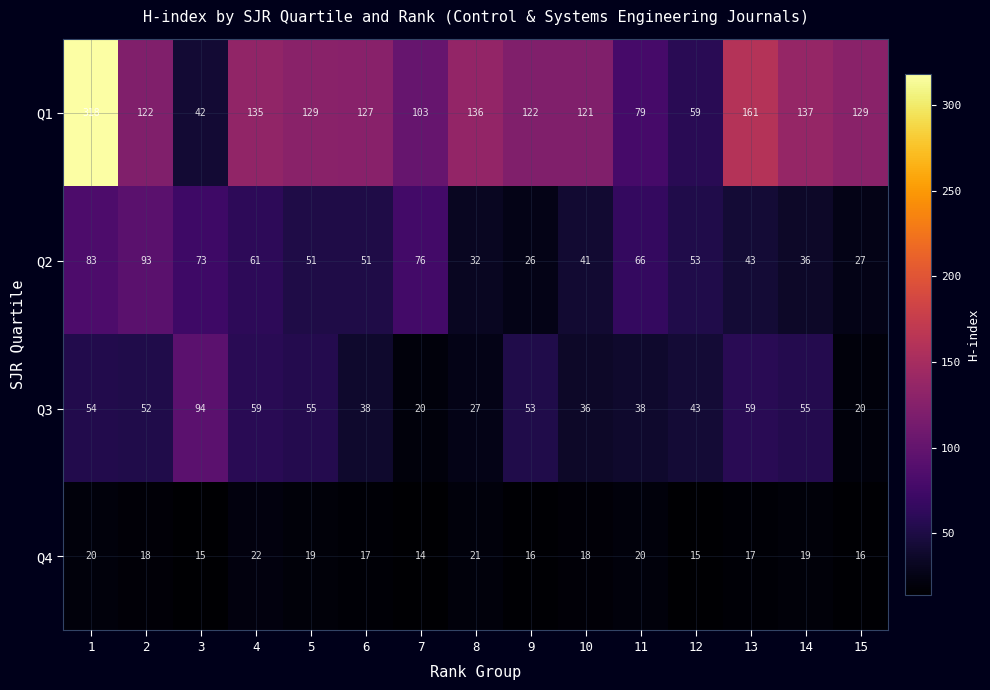

True or false: Q2 has a value of 101 at 11.

False